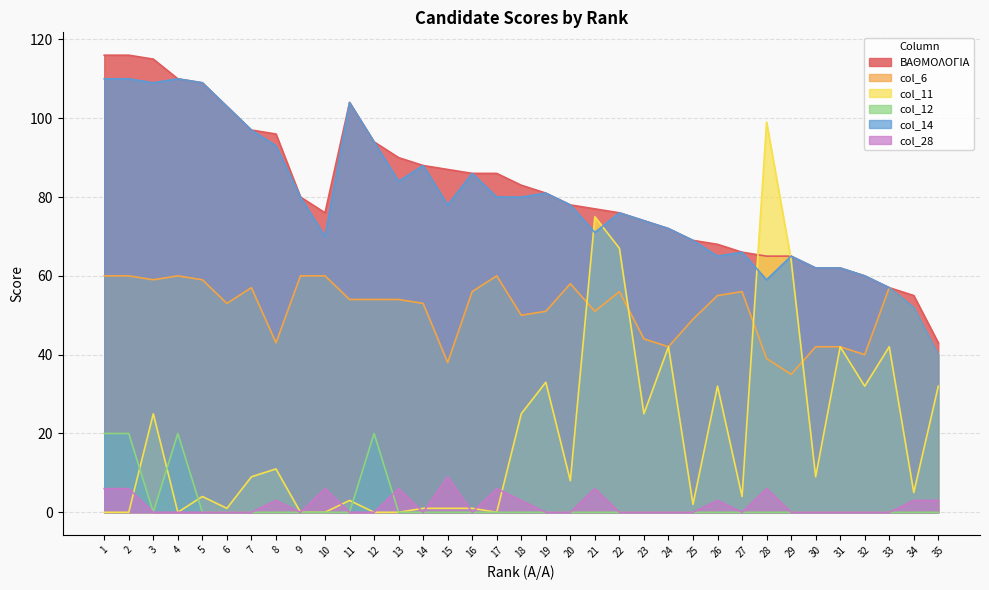

What is the sum of all col_12 values?

80